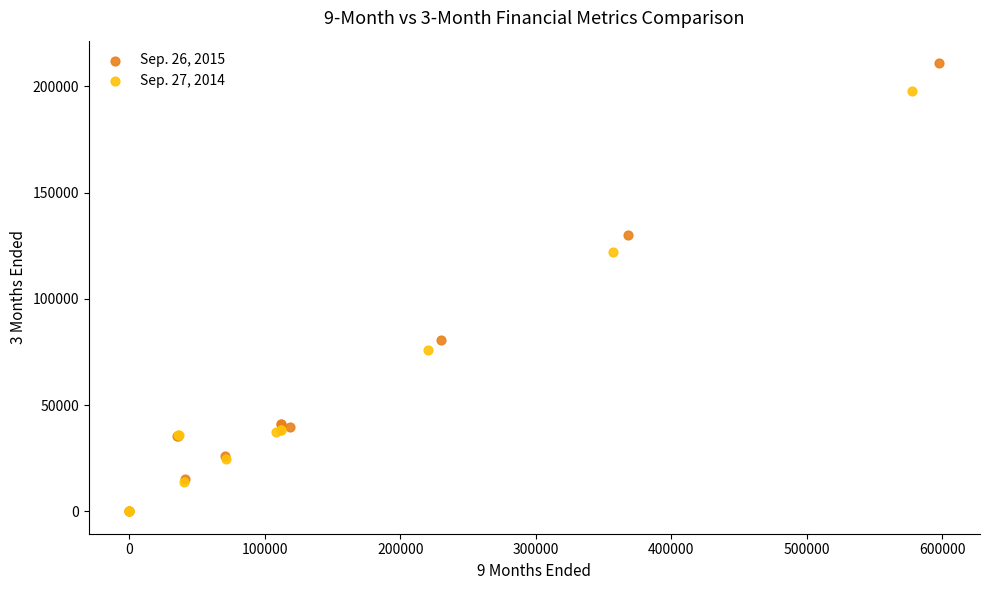

Which series reaches the maximum Y coordinate?

Sep. 26, 2015